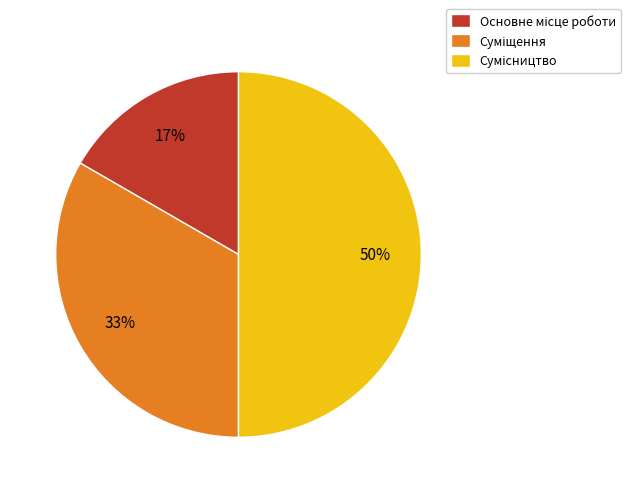

To the nearest percent, what is the average slice percentage?

33%